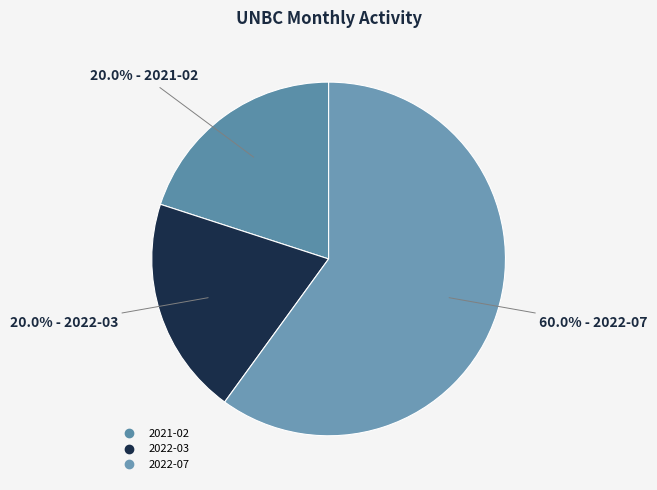

How many segments does this pie chart have?

3